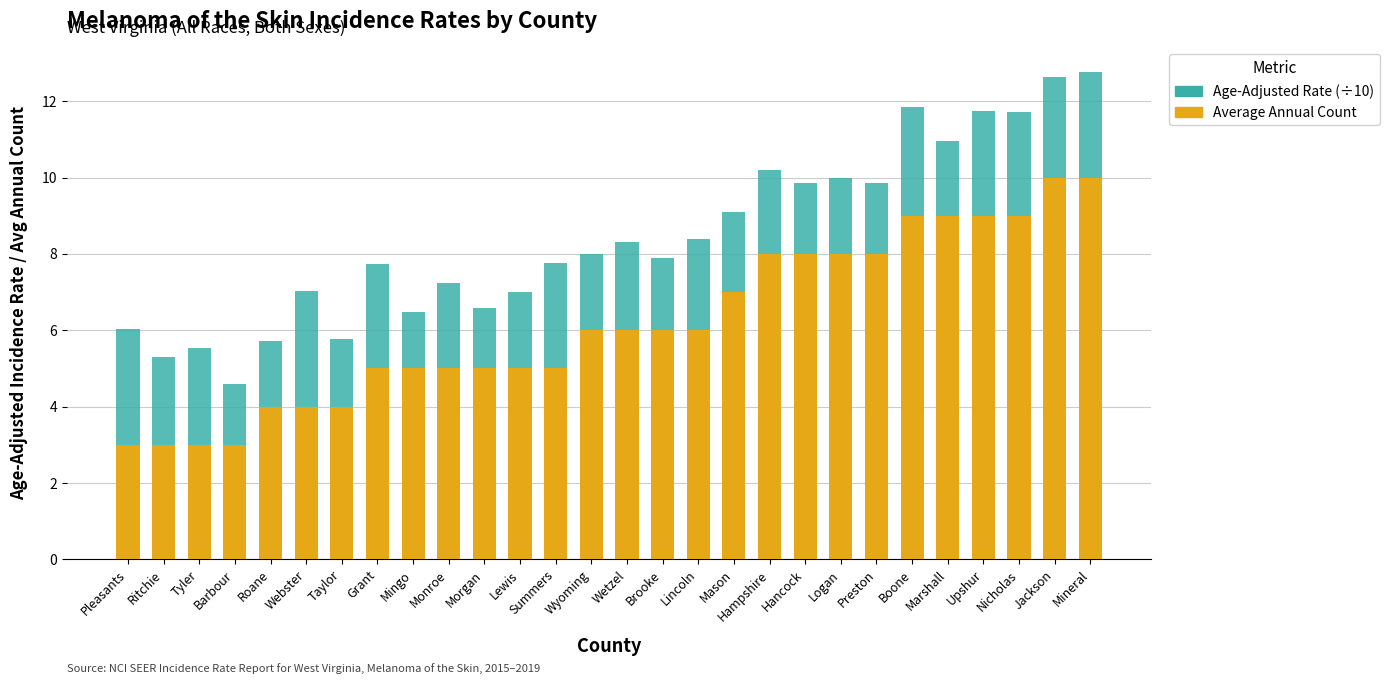

What is the total value across all series at Tyler?

5.5